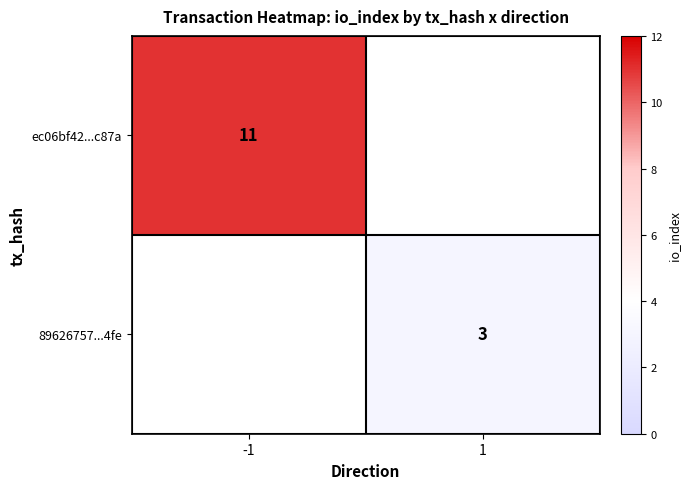

The value of ec06bf42...c87a at -1 is 15. True or false?

False